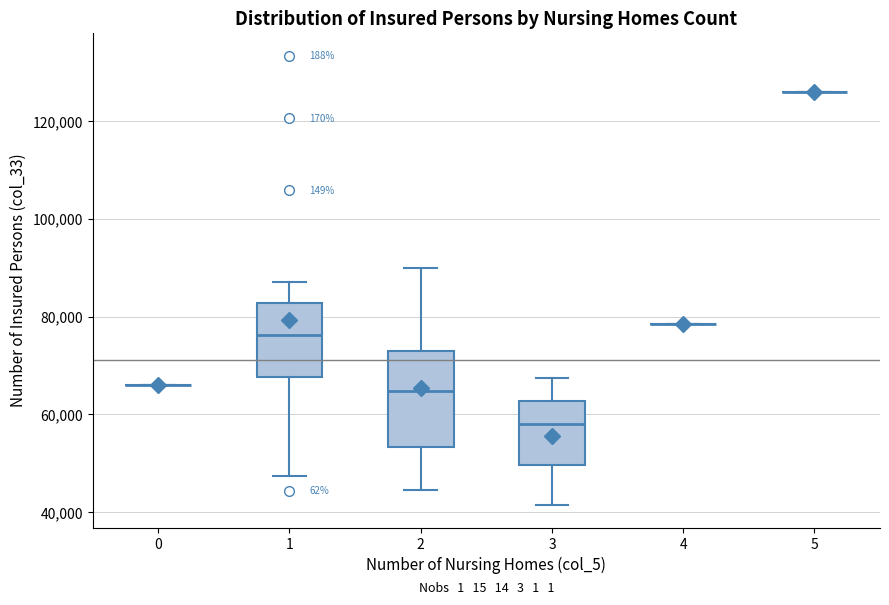

Comparing the boxes themselves (not the whiskers), which one is the tallest?

2